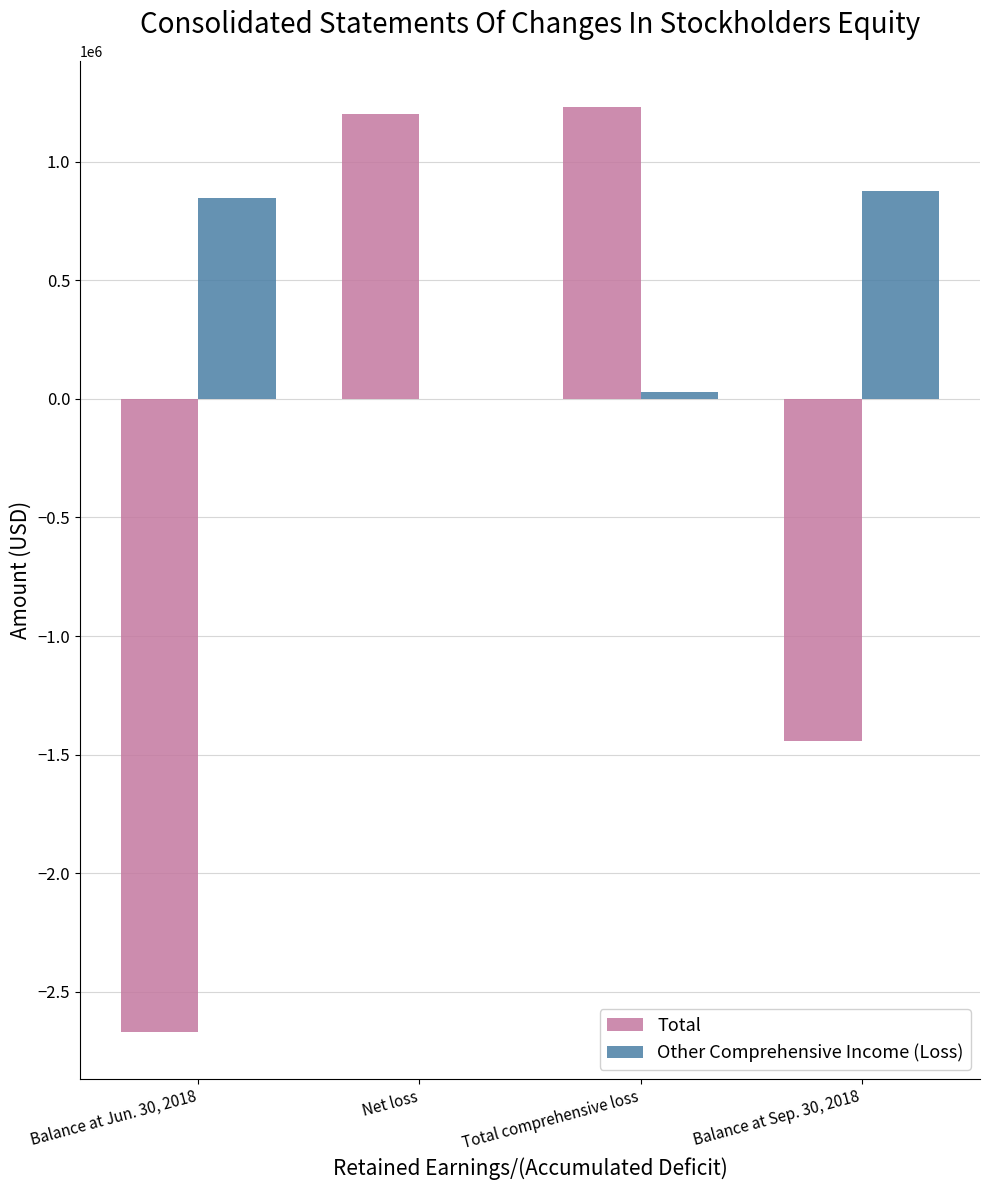

How many categories are shown in the chart?

4